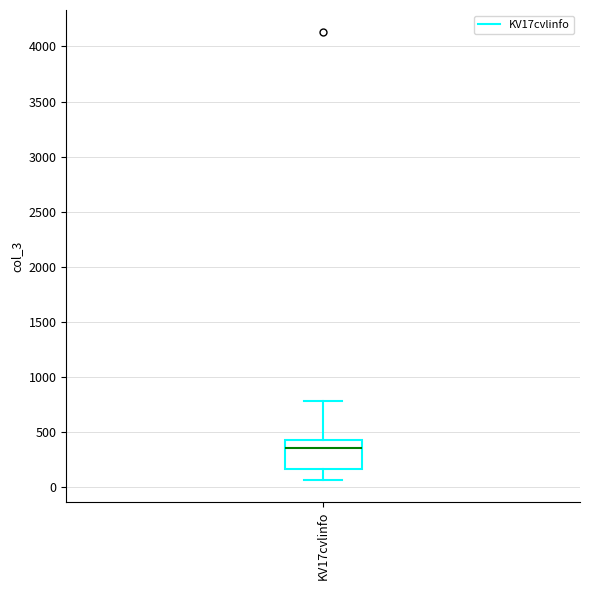

Transcribe this box plot: give where the median line is, the range the box spans, and where the two whiskers end, as read against the y-axis. The values are not printed on the chart, so give them approximately, as read against the axis.

median 350, box 150 to 400, whiskers 50 to 800